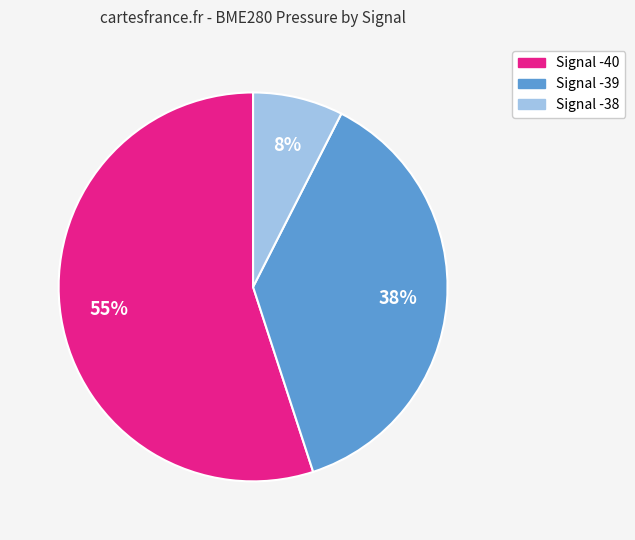

How many segments does this pie chart have?

3